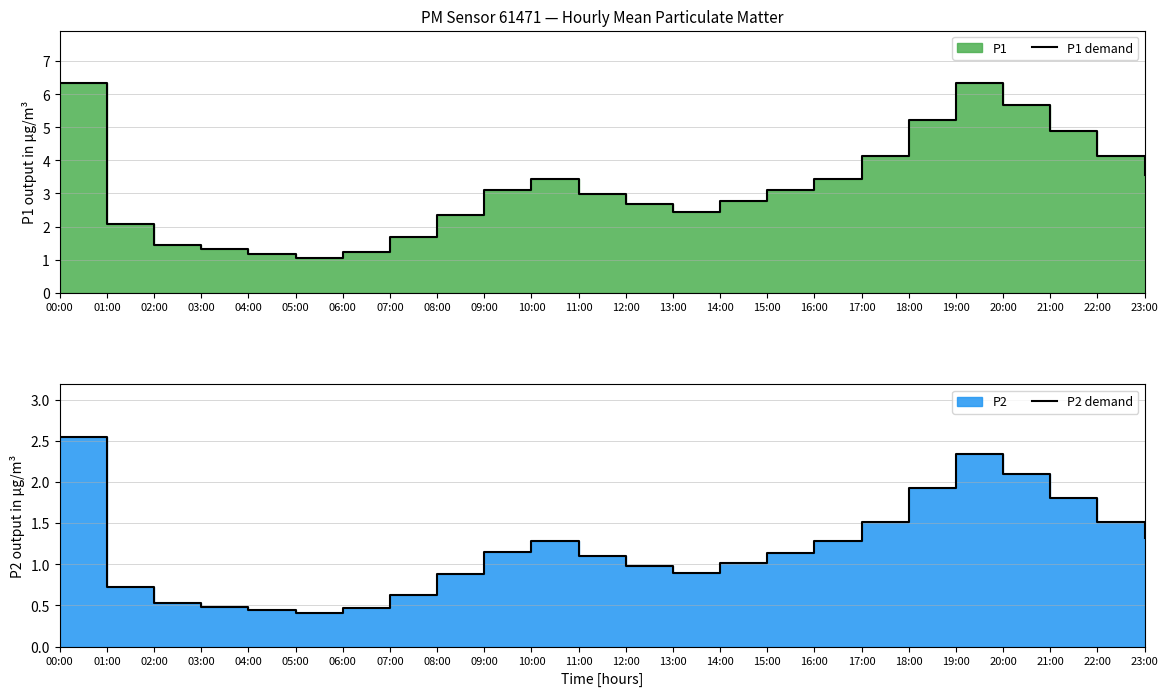

Which series has the largest range (max minus min)?

P1 demand